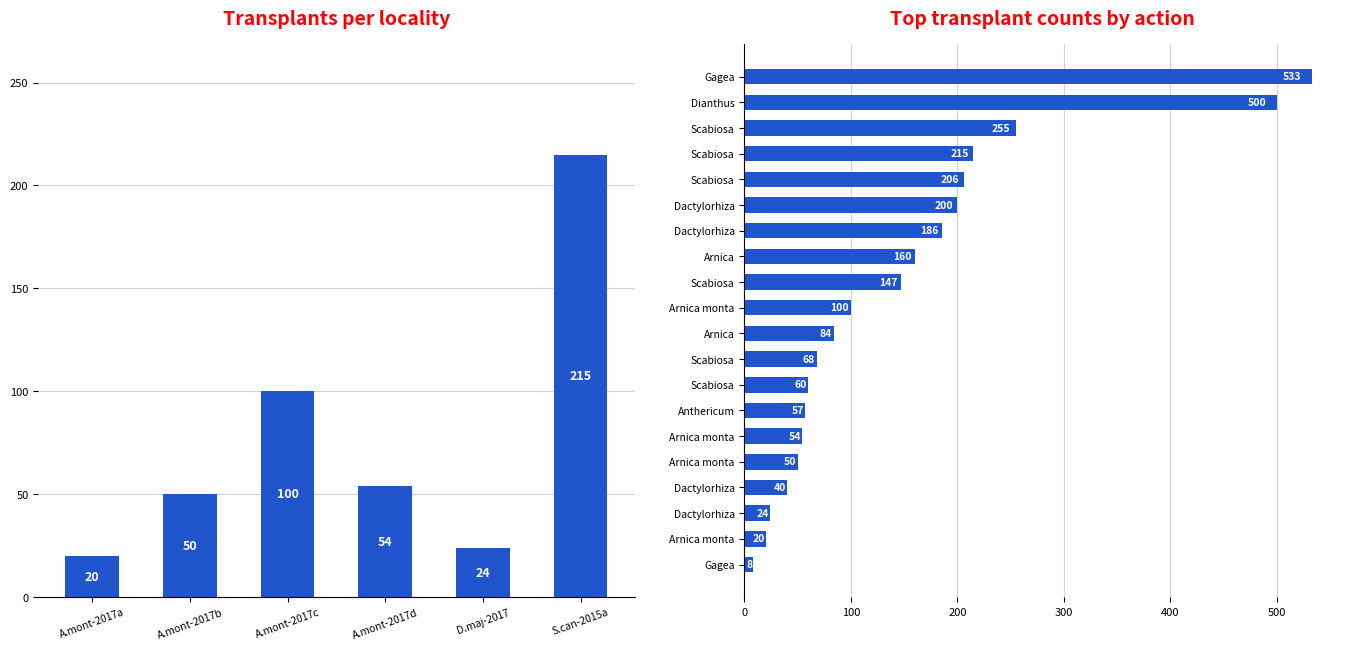

What is the smallest value displayed?

8